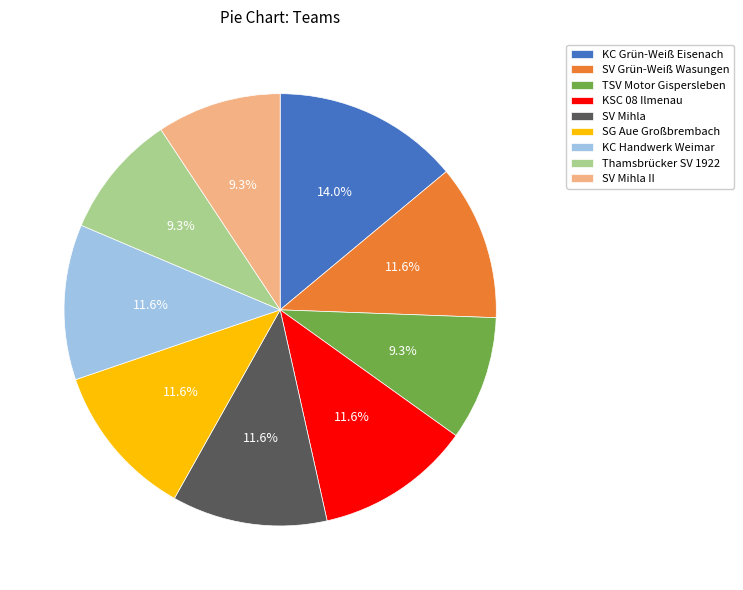

To the nearest percent, what is the combined percentage of SG Aue Großbrembach and SV Mihla?

23%